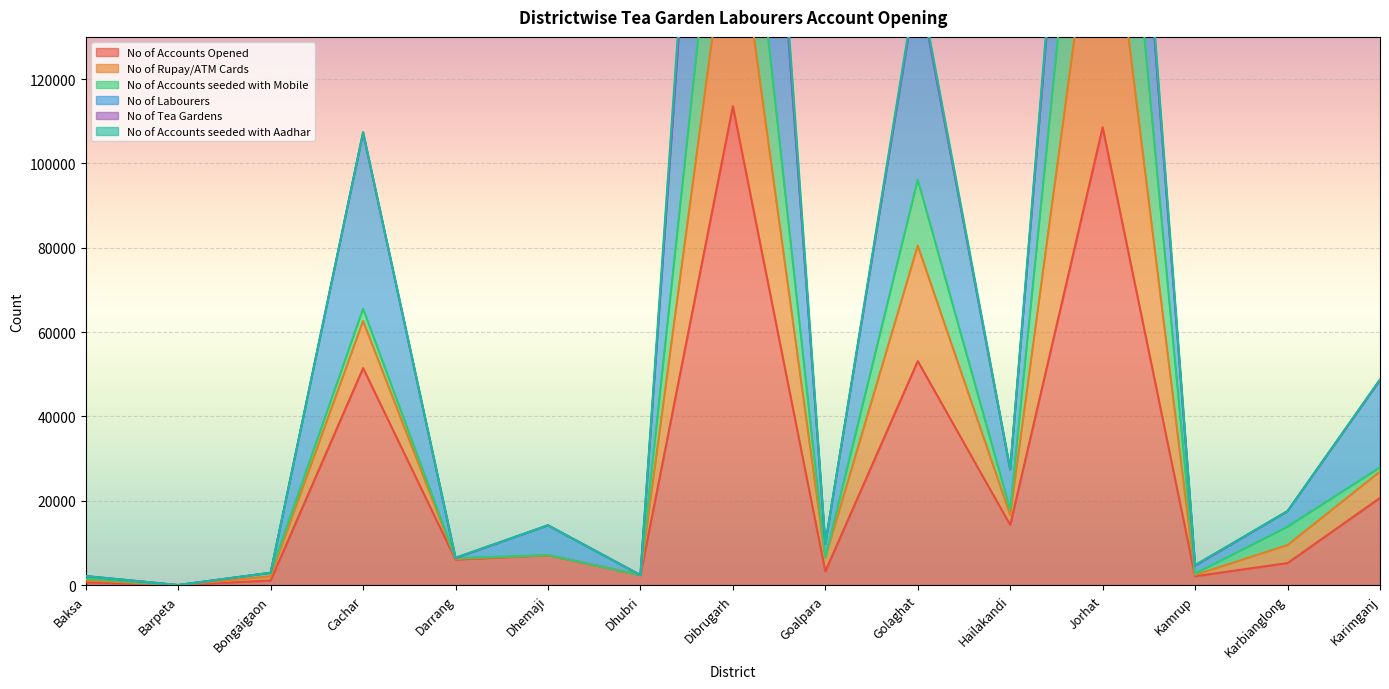

The No of Accounts Opened series shows 18871 at Hailakandi. True or false?

False